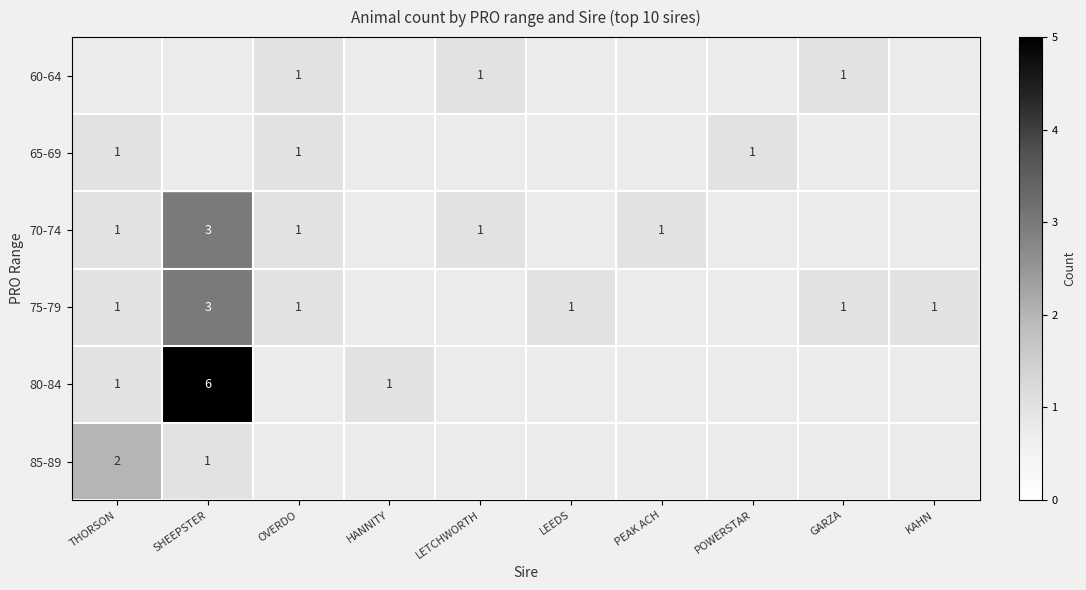

What is the total value across all series at POWERSTAR?

1